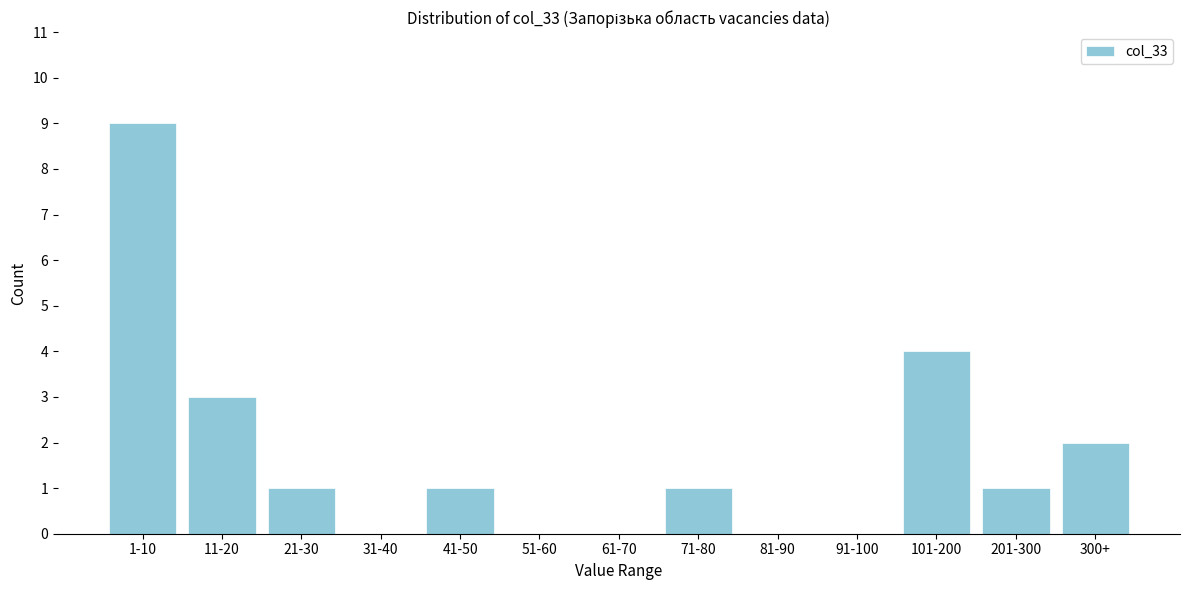

Reading right to left, extract all data points from this chart.

300+=2	201-300=1	101-200=4	91-100=0	81-90=0	71-80=1	61-70=0	51-60=0	41-50=1	31-40=0	21-30=1	11-20=3	1-10=9